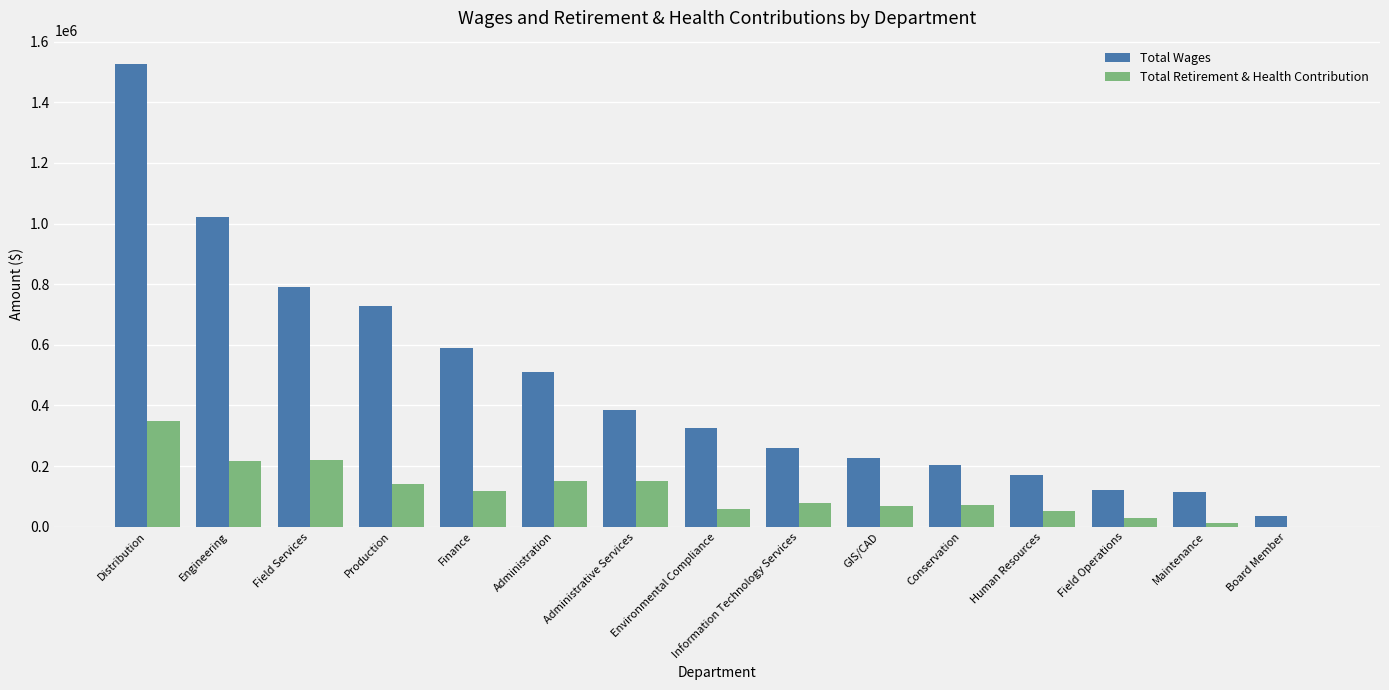

How many distinct data groups are displayed?

2